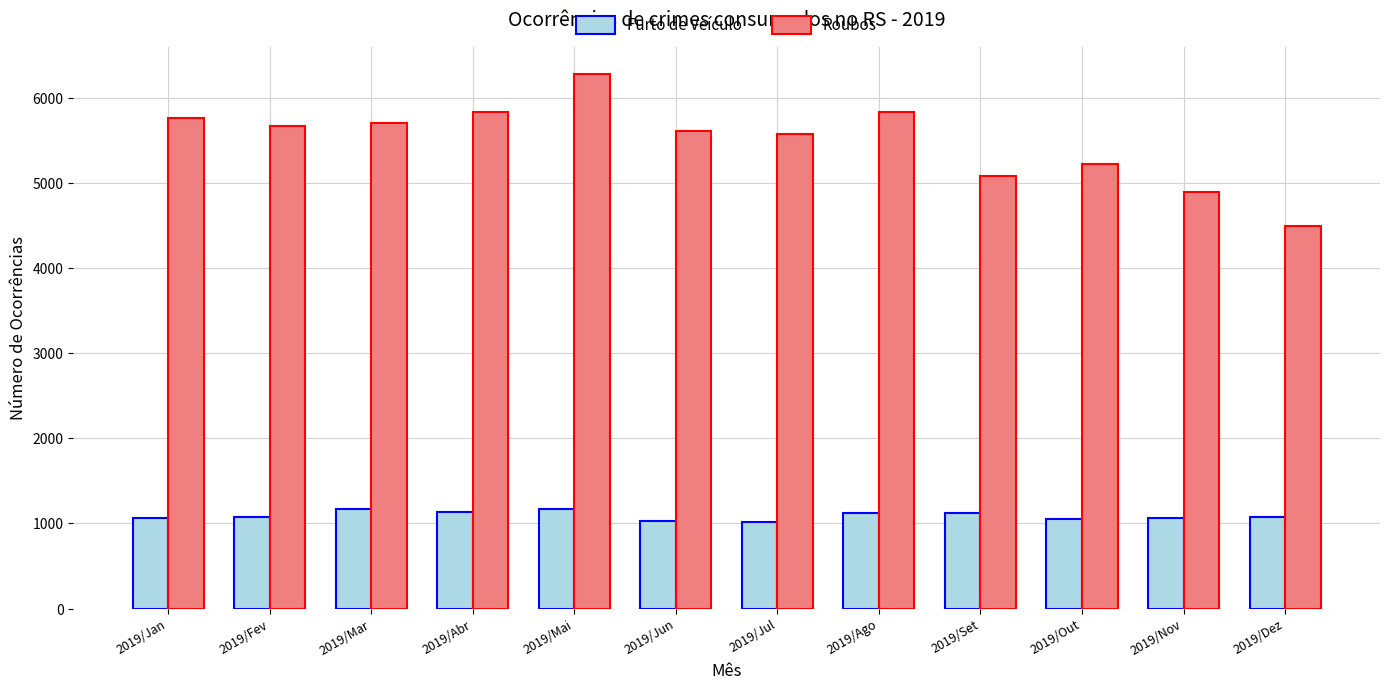

At which category is the sum across all series the highest?

2019/Mai